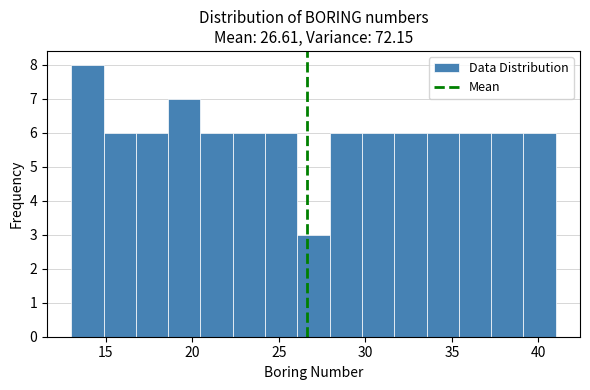

Read against the x-axis, roughly where is the centre of the tallest bar?

14.0